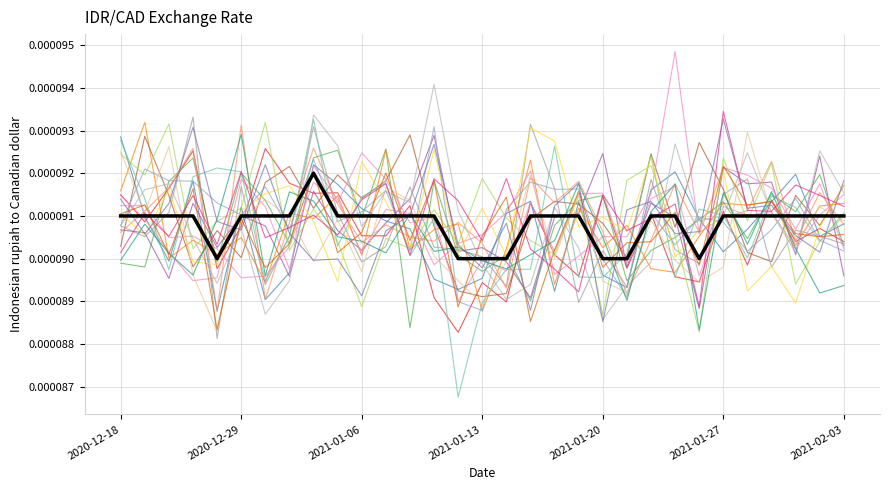

Reading left to right, transcribe all the data shown in this chart.

2020-12-18=0.0	2020-12-21=0.0	2020-12-22=0.0	2020-12-23=0.0	2020-12-24=0.0	2020-12-29=0.0	2020-12-30=0.0	2020-12-31=0.0	2021-01-04=0.0	2021-01-05=0.0	2021-01-06=0.0	2021-01-07=0.0	2021-01-08=0.0	2021-01-11=0.0	2021-01-12=0.0	2021-01-13=0.0	2021-01-14=0.0	2021-01-15=0.0	2021-01-18=0.0	2021-01-19=0.0	2021-01-20=0.0	2021-01-21=0.0	2021-01-22=0.0	2021-01-25=0.0	2021-01-26=0.0	2021-01-27=0.0	2021-01-28=0.0	2021-01-29=0.0	2021-02-01=0.0	2021-02-02=0.0	2021-02-03=0.0